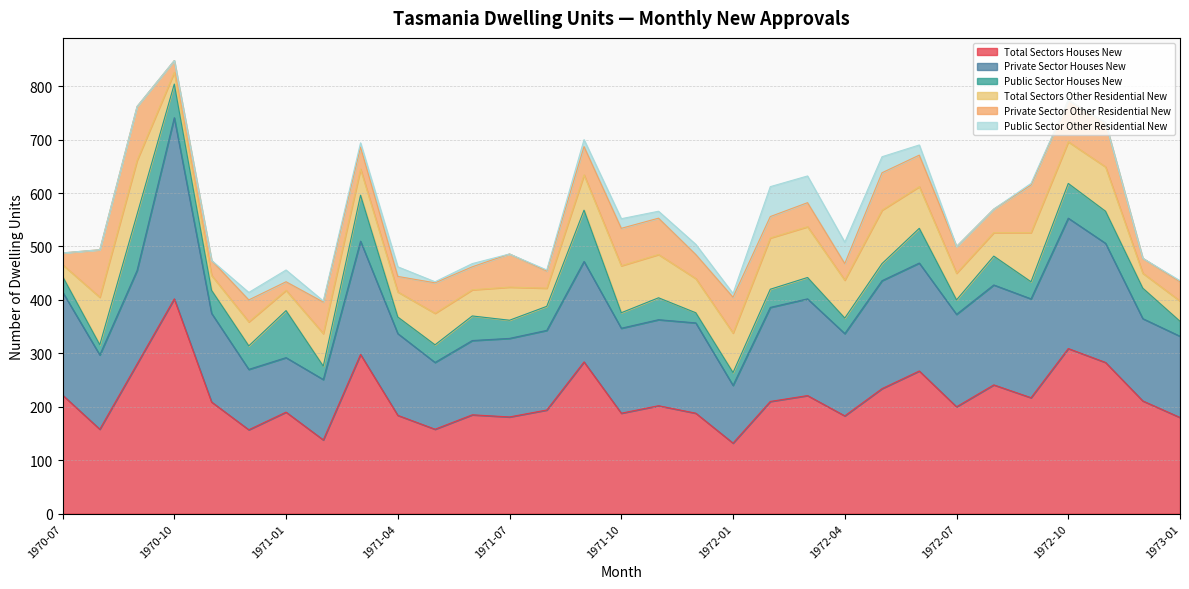

How many data points does each series have?

31